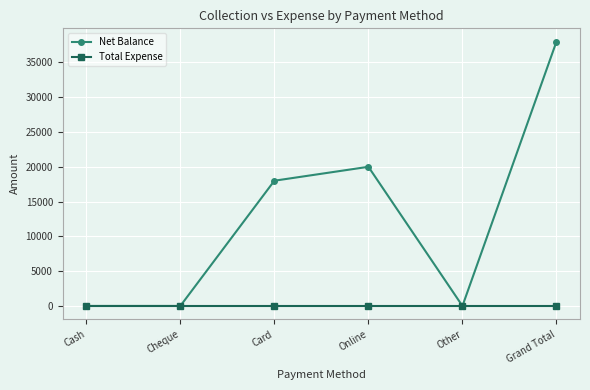

What is the difference between the highest and lowest values at Grand Total?

38000